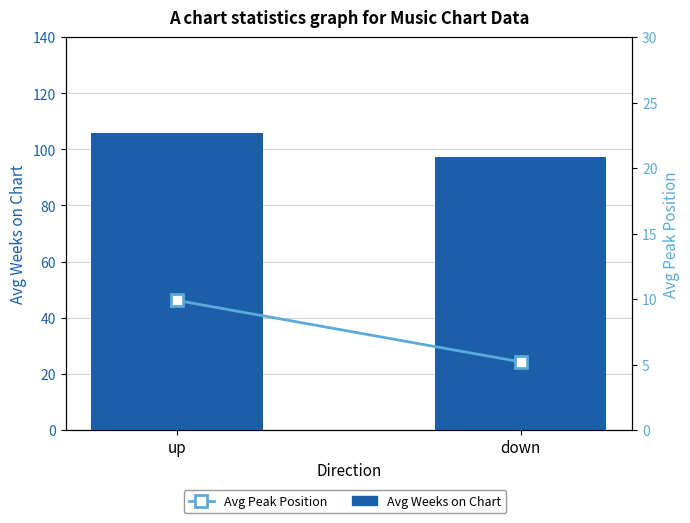

What is the sum of the Avg Weeks on Chart values at up and down?

203.1